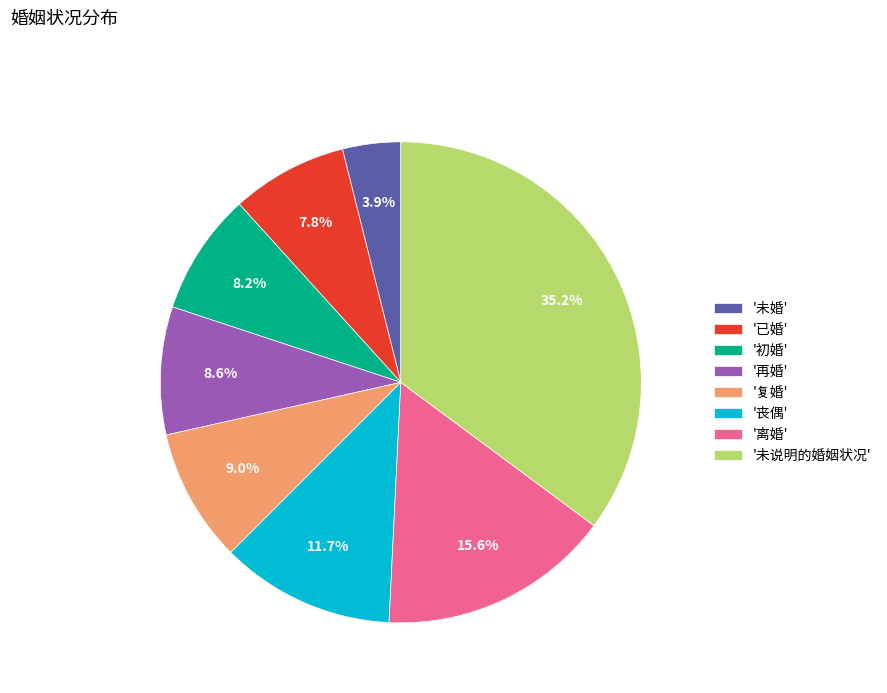

Is the sum of '离婚' and '初婚' greater than half?

No